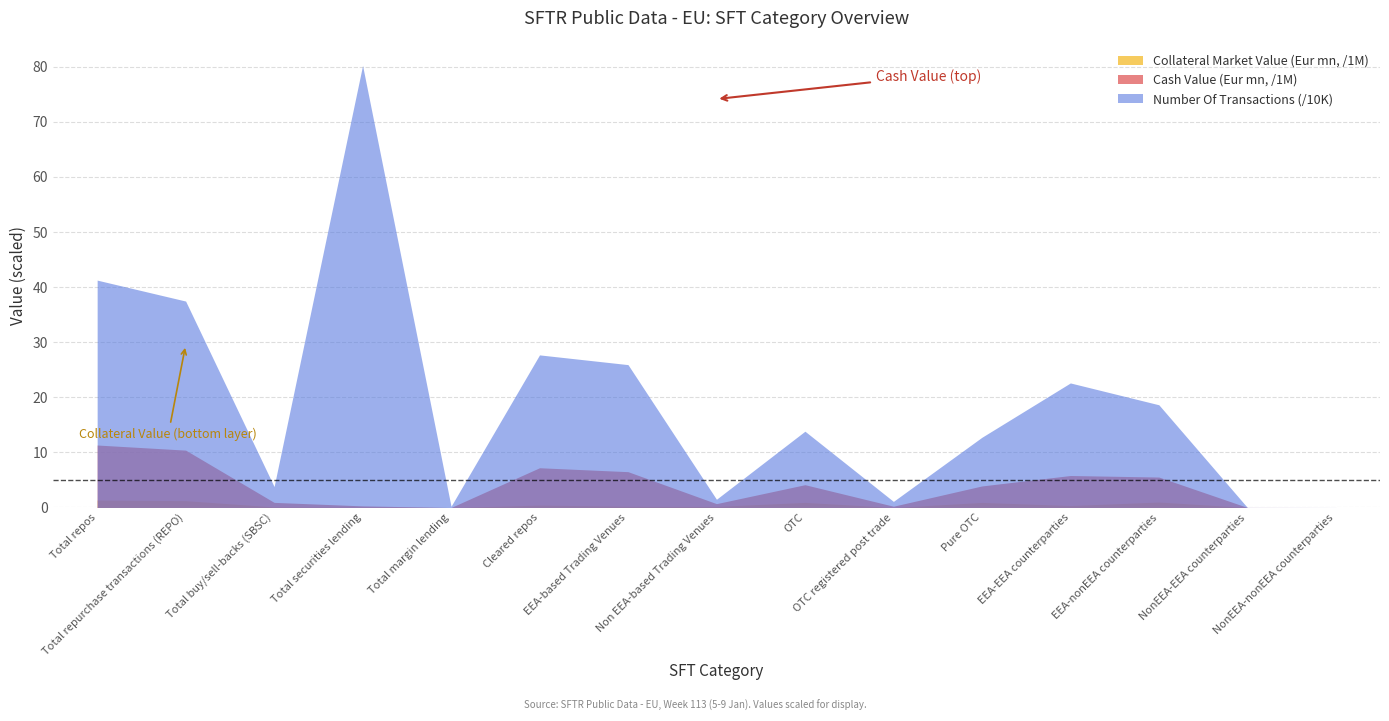

True or false: Number Of Transactions has a value of 276890.0 at Cleared repos.

True